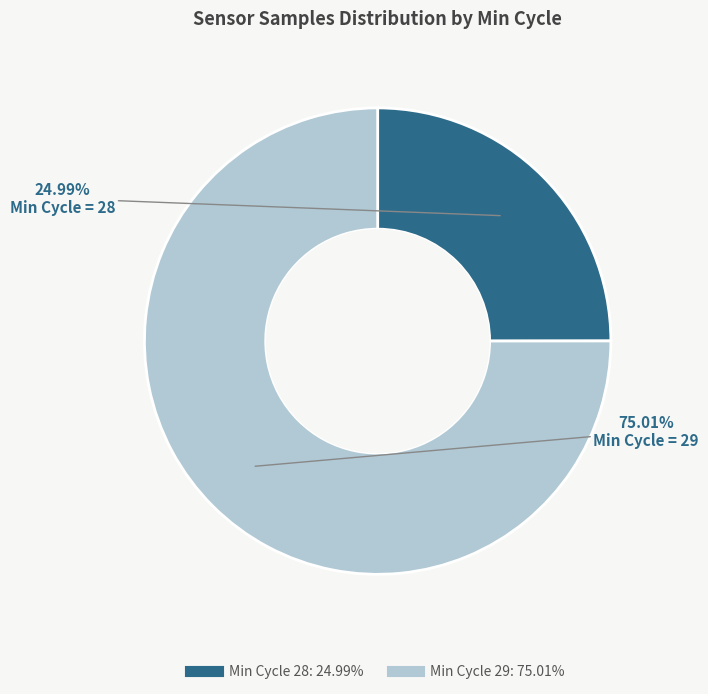

Is there any slice that represents more than half of the pie?

Yes